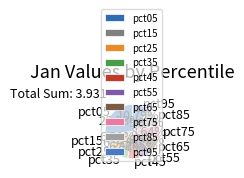

How many segments does this pie chart have?

10